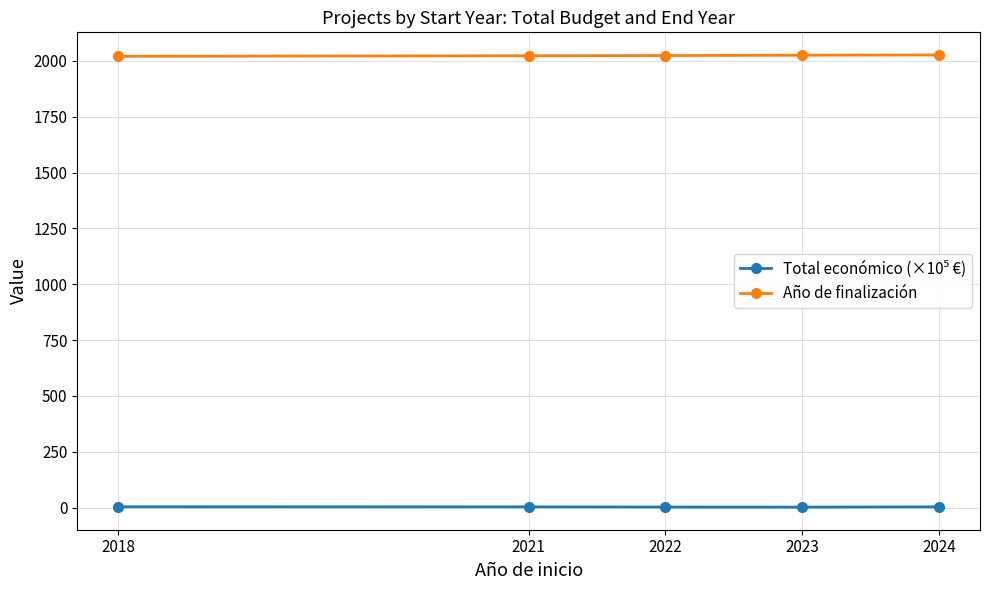

At how many categories does at least one series exceed 158?

5